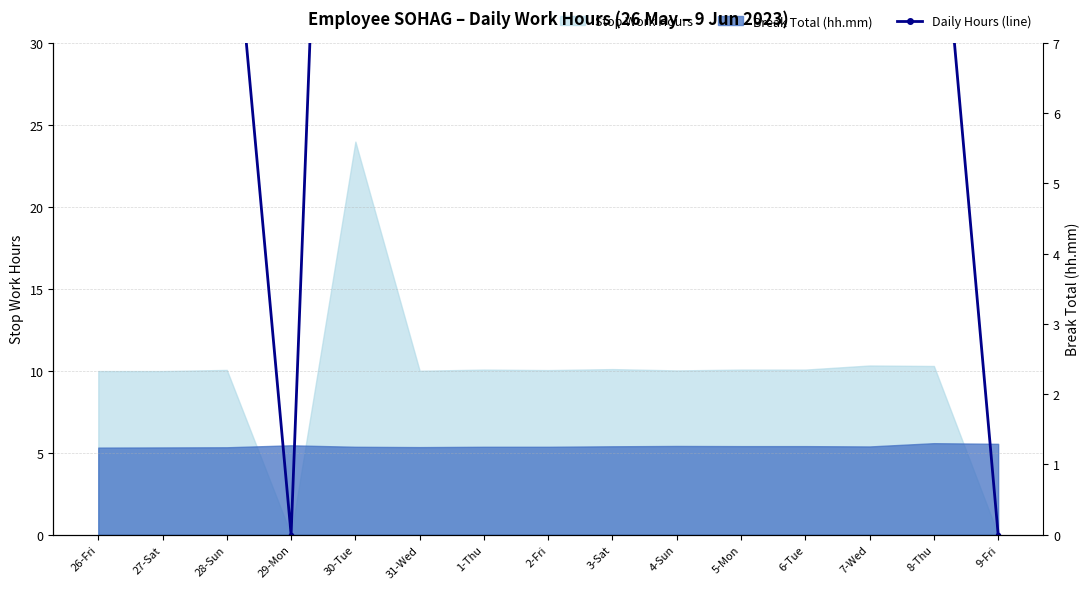

At which label is the value closest to 11?

7-Wed